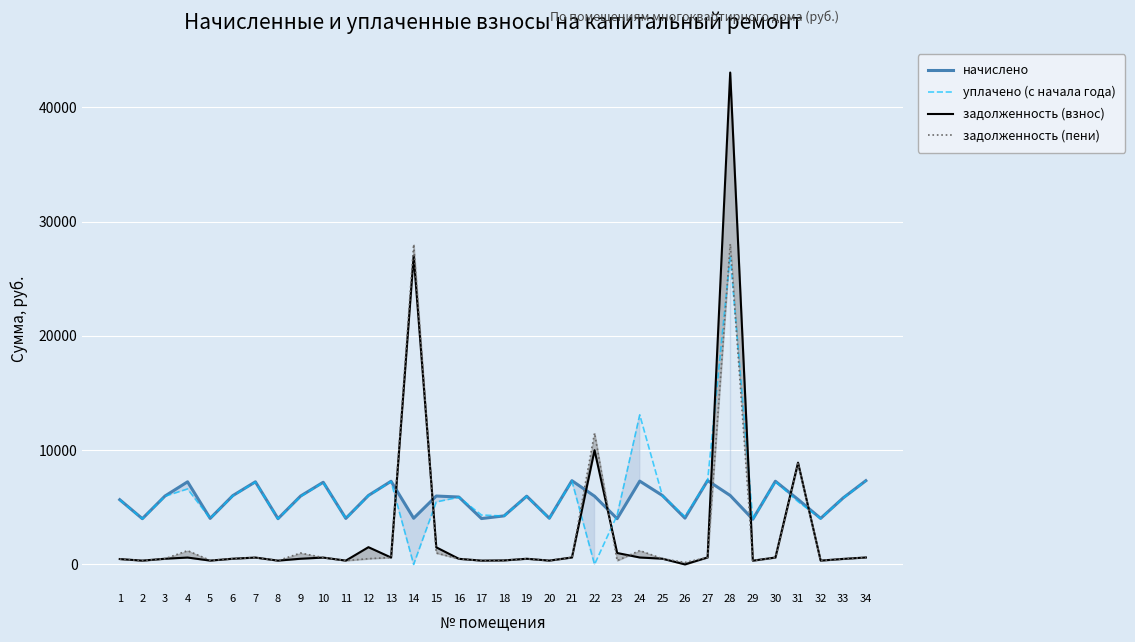

Reading left to right, transcribe all the data shown in this chart.

начислено: 5663.5	4001.4	5983.7	7227.1	4026.0	6020.5	7227.1	4001.4	5983.7	7190.2	4026.0	6032.9	7276.4	4038.4	5983.7	5897.4	4013.8	4247.6	5971.3	4038.4	7325.6	5971.3	4001.4	7288.7	6032.9	4050.6	7338.0	6032.9	3952.2	7276.4	5688.1	4026.0	5823.6	7325.6
уплачено (с начала года): 5645.6	3988.7	5964.7	6602.0	4022.2	6001.4	7204.2	3988.7	5946.1	7167.4	4013.2	6013.8	7253.4	0.0	5466.1	5878.7	4322.8	4234.2	5952.4	4025.6	7302.4	0.0	4309.5	13085.5	6013.8	4200.2	7314.8	27013.7	3939.7	7253.4	5500.0	4013.2	5805.1	7302.4
задолженность (взнос): 472.0	333.4	498.6	602.3	335.5	501.7	602.3	333.4	498.6	599.2	335.5	1508.2	606.4	26987.0	1495.9	491.4	334.5	354.0	497.6	336.5	610.5	9994.0	1000.4	607.4	502.7	0.0	611.5	43032.9	329.4	606.4	8904.8	335.5	485.3	610.5
задолженность (пени): 472.0	333.4	498.6	1204.5	356.5	501.7	602.3	333.4	996.9	599.2	335.5	502.7	606.4	27996.6	997.3	491.4	334.5	354.0	497.6	336.5	610.5	11486.8	333.4	1214.8	502.7	175.1	611.5	28032.9	329.4	606.4	8826.8	335.5	485.3	610.5